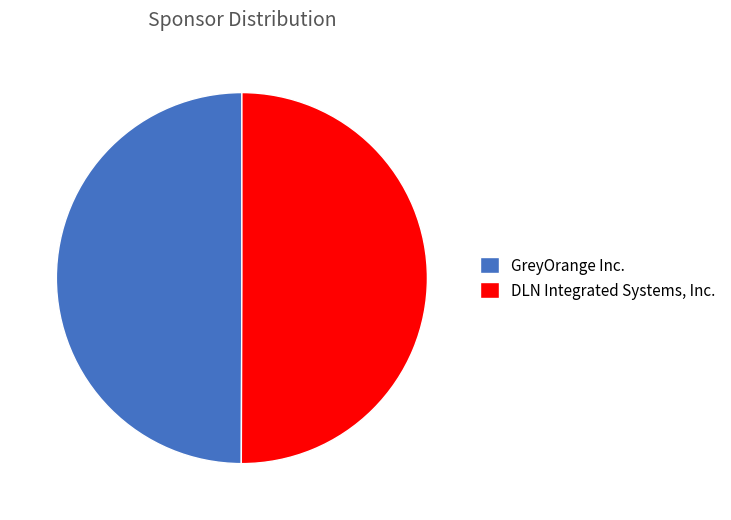

What is the ratio of the value at GreyOrange Inc. to the value at DLN Integrated Systems, Inc.?

1.0